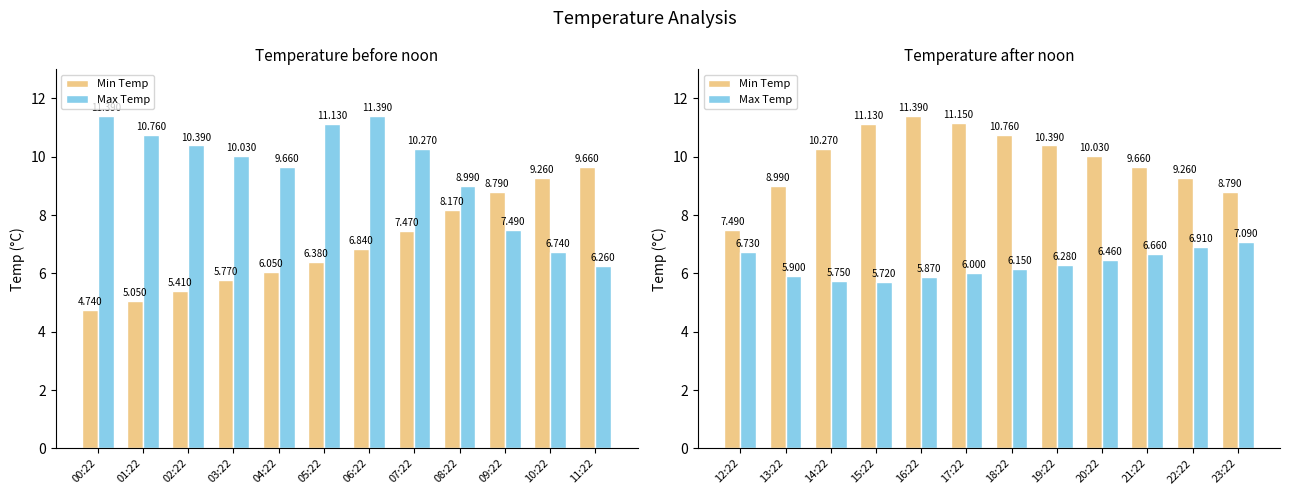

What is the average value of the Max Temp series?

6.3